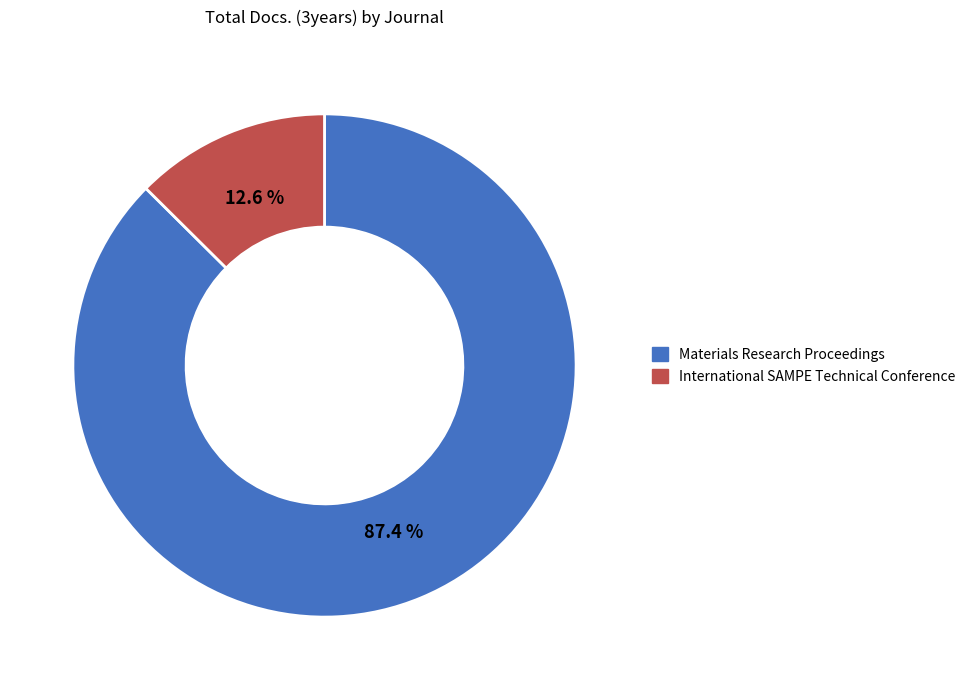

Is there a majority slice in this chart?

Yes